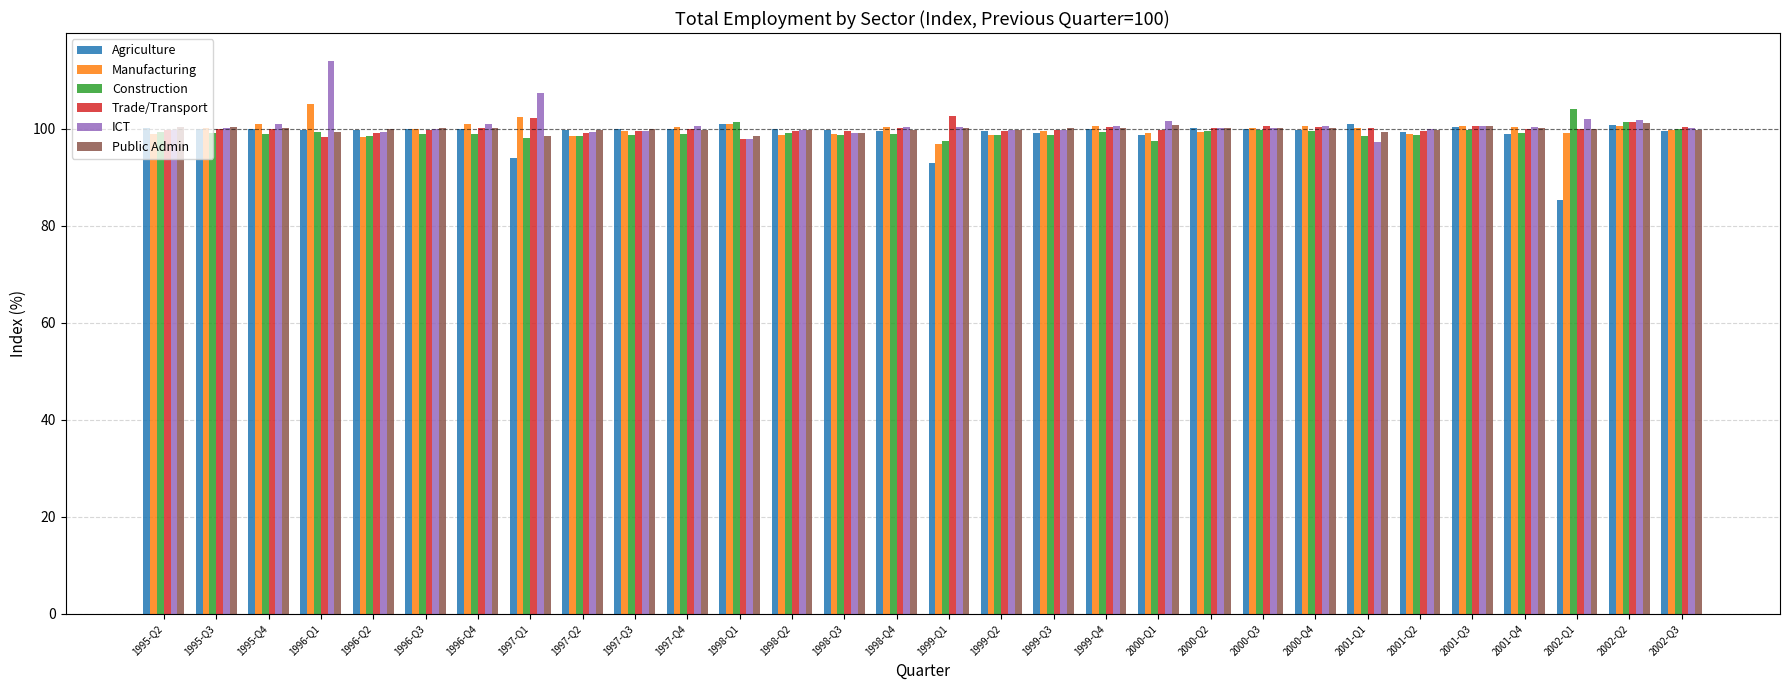

The value of Trade/Transport at 1997-Q3 is 48.1. True or false?

False